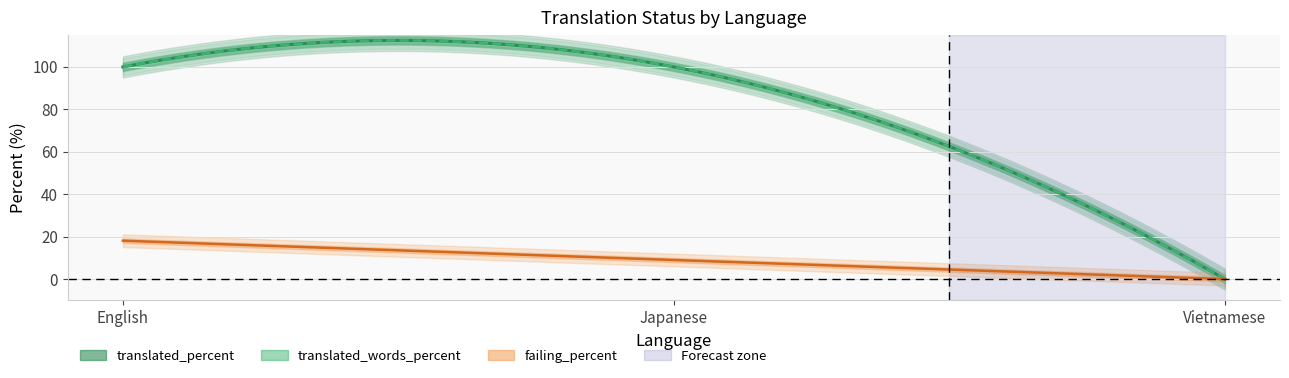

At which label does failing_percent reach its peak?

English